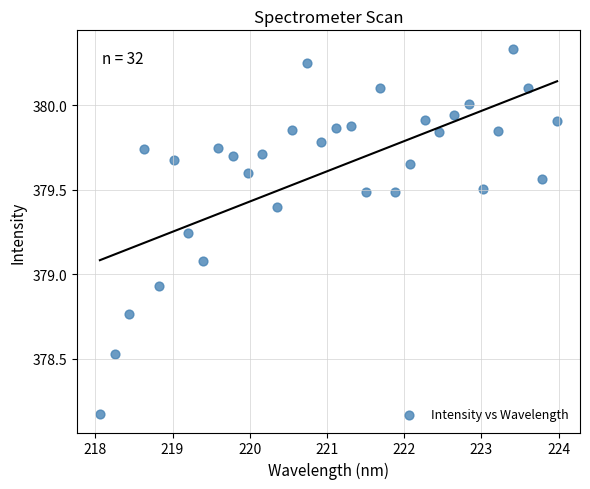

What is the range of X values (max minus min)?

5.9